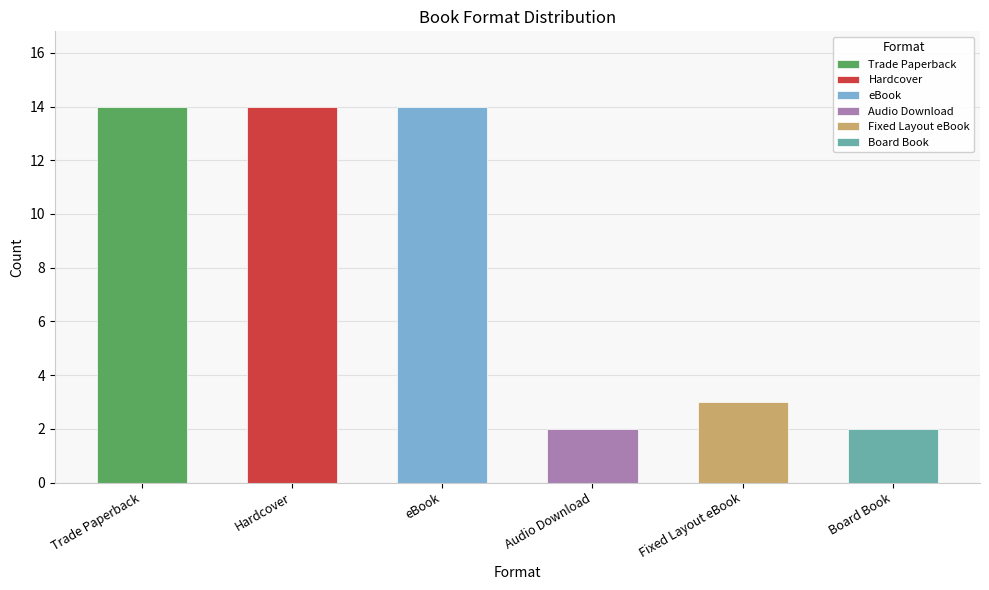

Reading right to left, transcribe all the data shown in this chart.

Board Book=2	Fixed Layout eBook=3	Audio Download=2	eBook=14	Hardcover=14	Trade Paperback=14